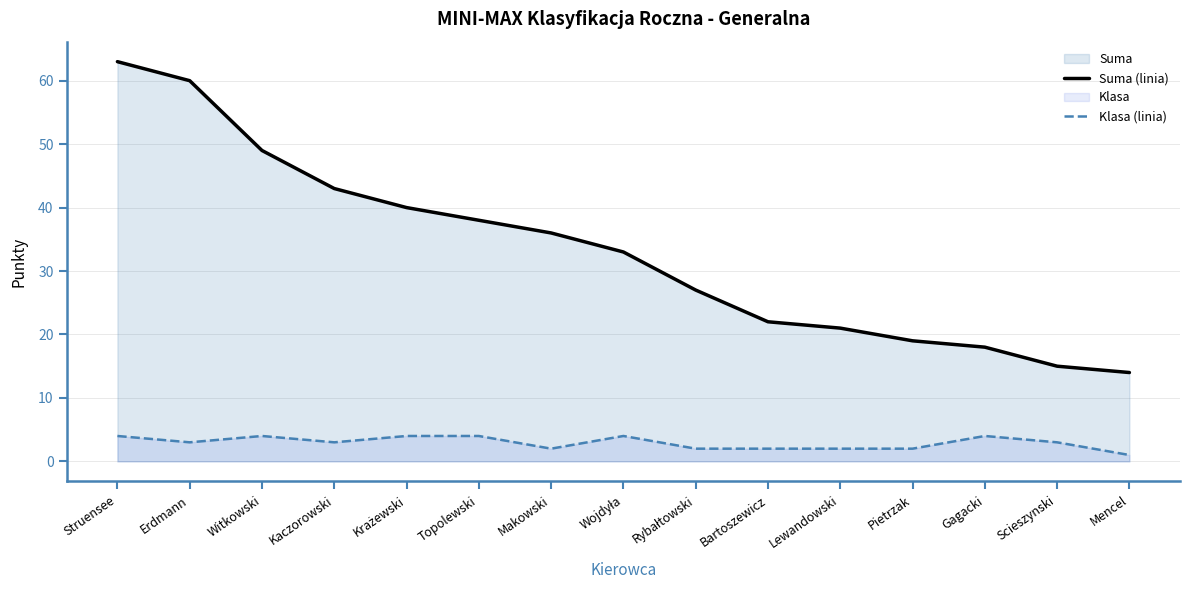

Which series has the widest spread of values?

Suma (line)